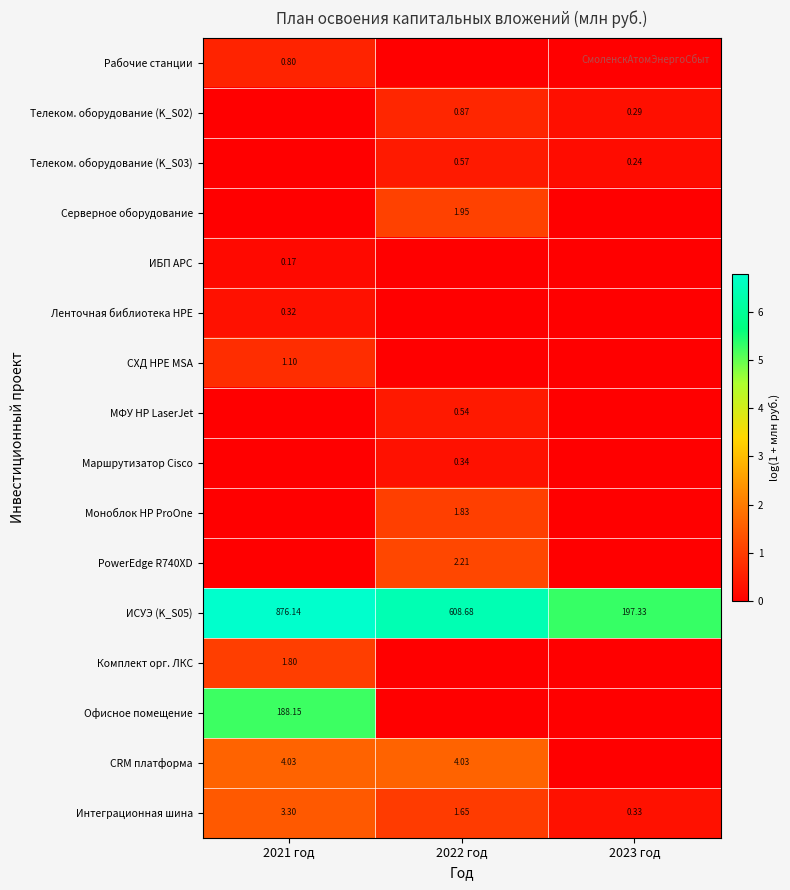

Which has a higher value, 2023 год or 2021 год?

2021 год